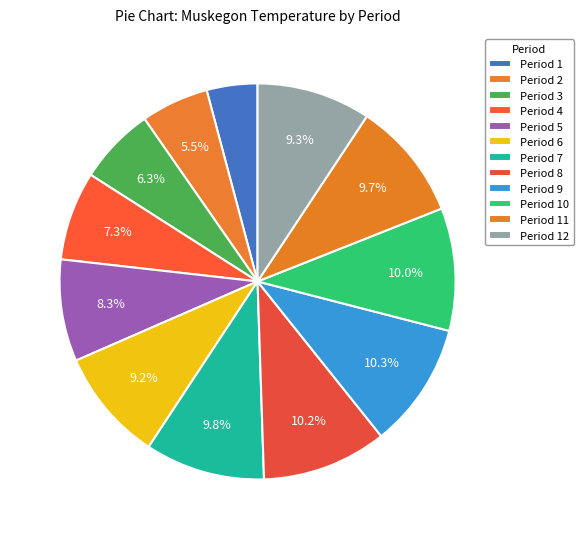

What percentage is the Period 9 slice, to the nearest percent?

10%